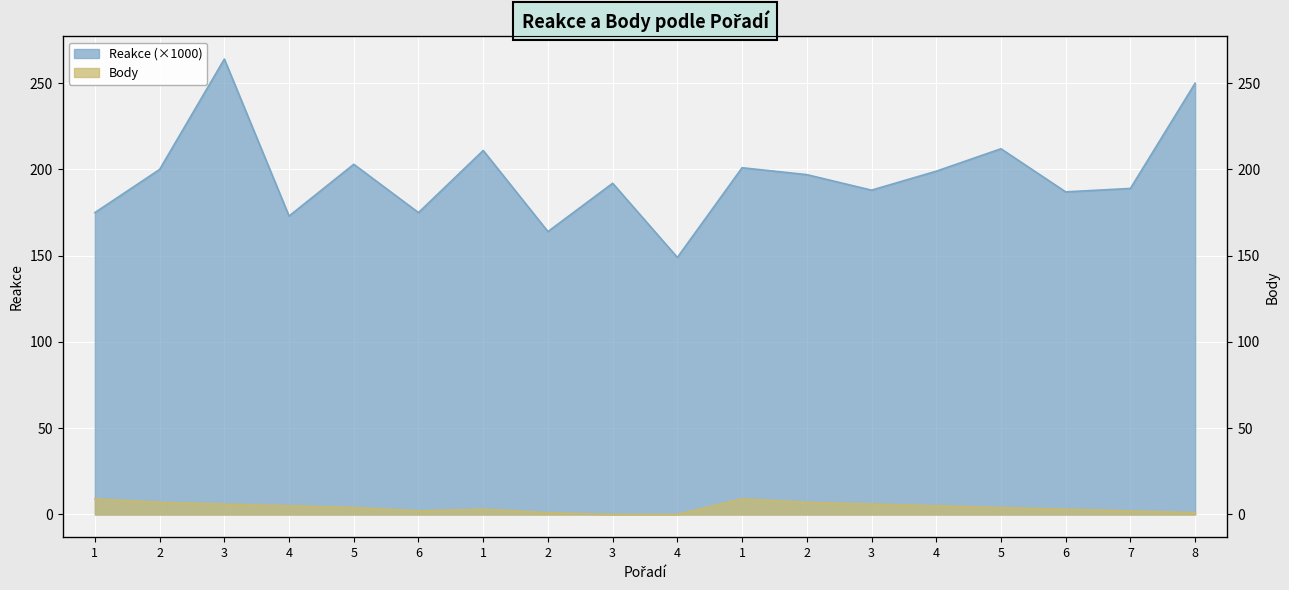

What is the label of the 1st point from the right?

8